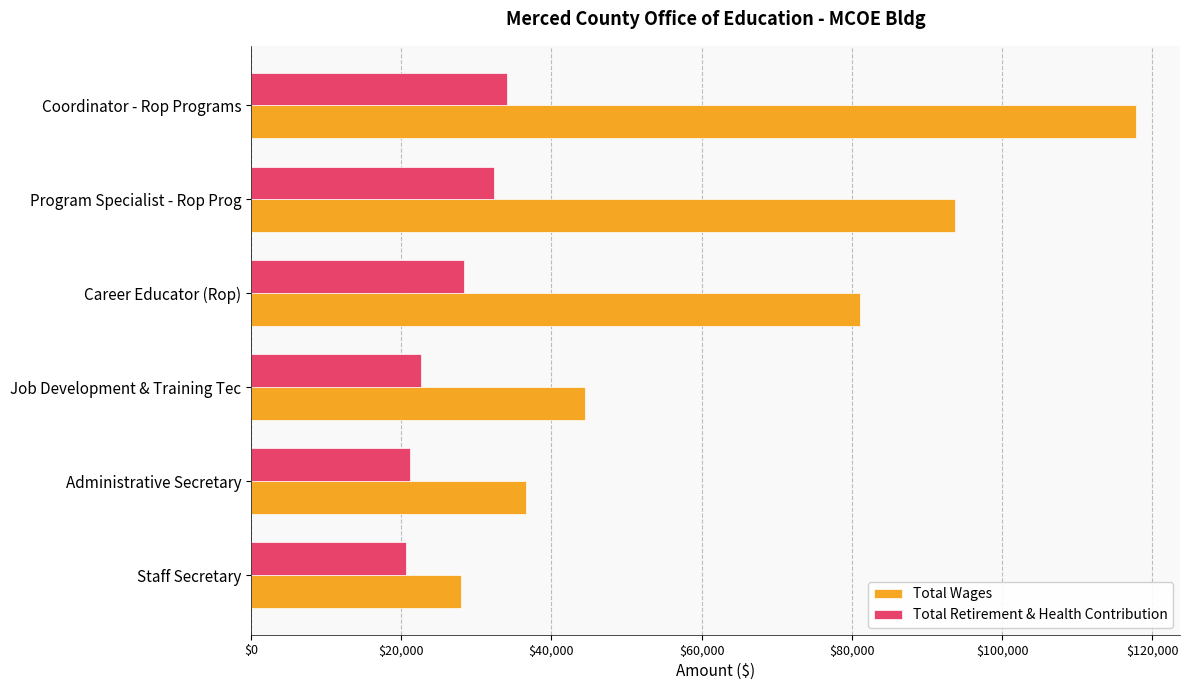

List the labels in order of Total Wages value, smallest first.

Staff Secretary, Administrative Secretary, Job Development & Training Tec, Career Educator (Rop), Program Specialist - Rop Prog, Coordinator - Rop Programs